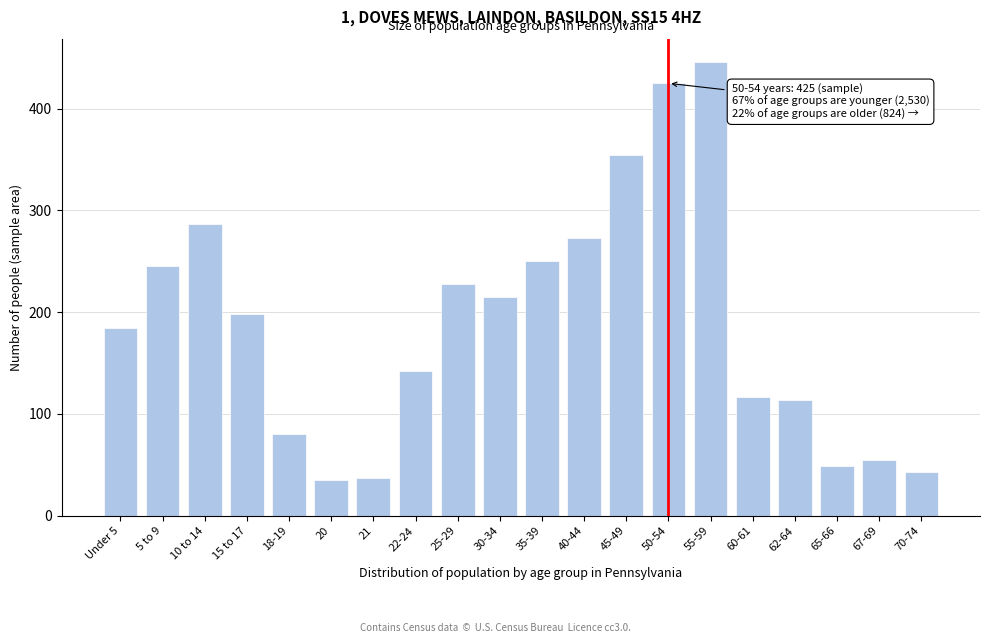

Reading left to right, extract all data points from this chart.

185	245	287	198	80	35	37	142	228	215	250	273	355	425	446	117	114	49	55	43